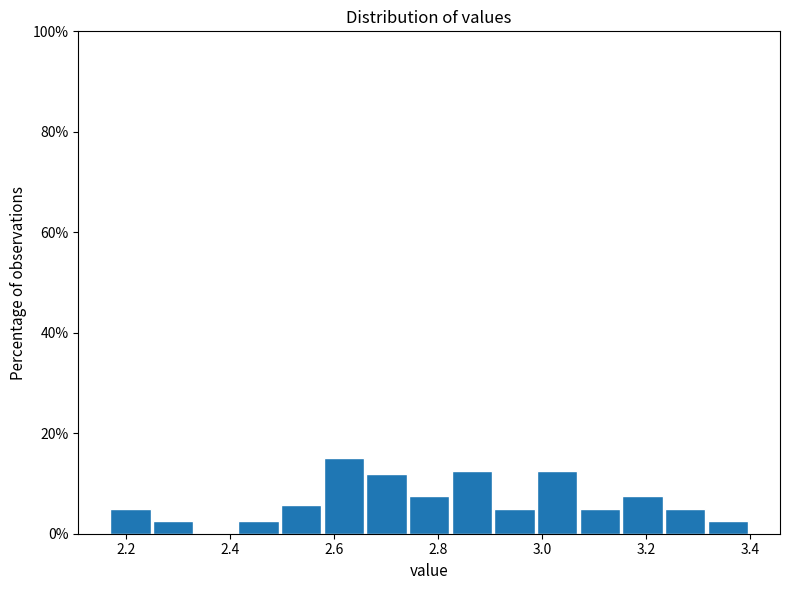

Which range on the x-axis has the tallest bar?

2.580 to 2.662